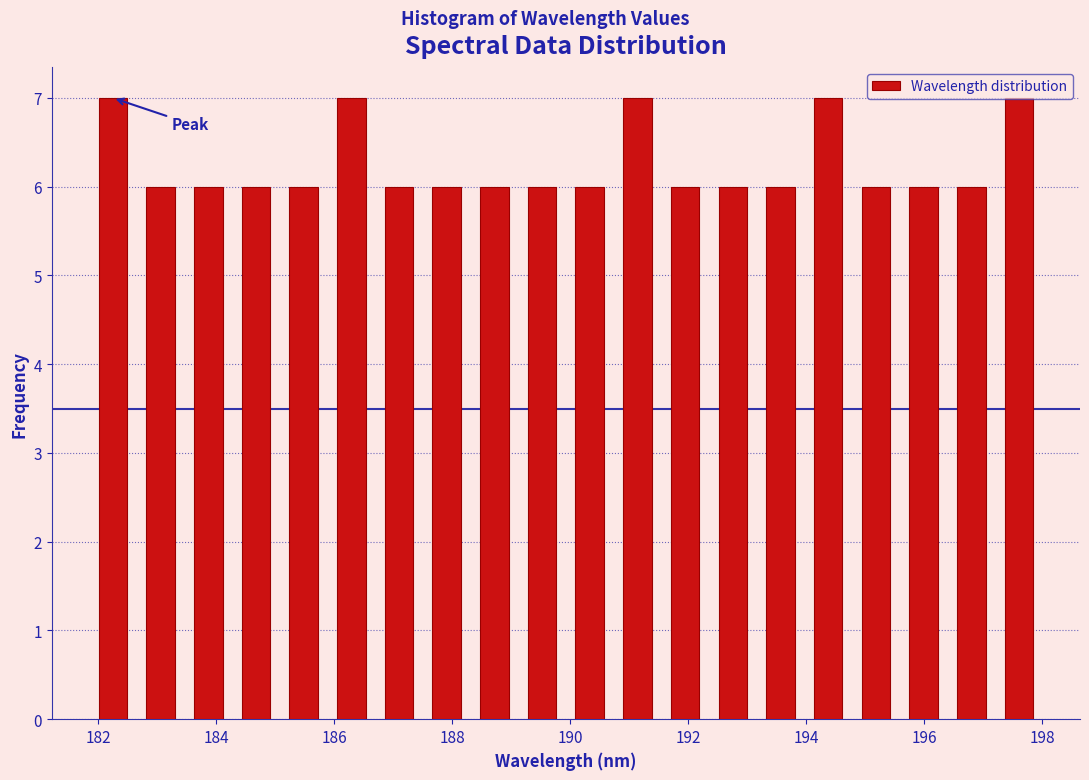

What is the height of the bar covering 181.8 to 182.6 on the x-axis? Neither the bar edges nor the heights are printed on the chart, so give them approximately, as read against the axes.

7